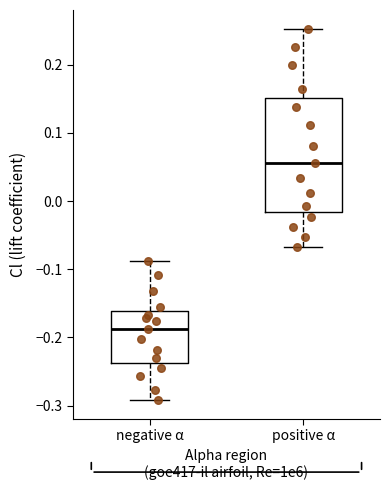

Comparing the boxes themselves (not the whiskers), which one is the tallest?

positive α